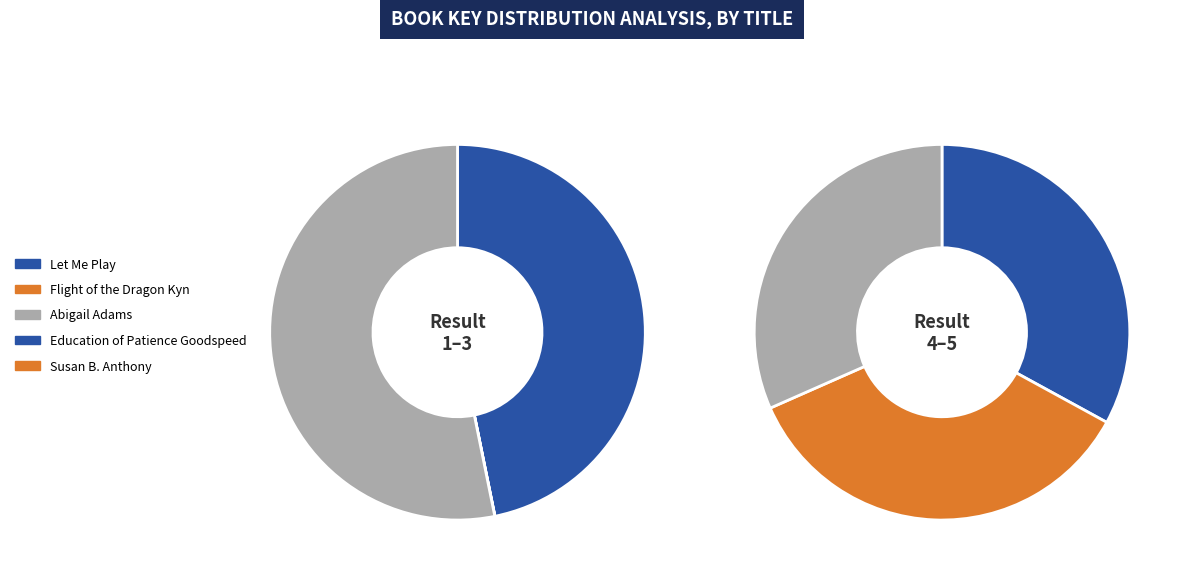

Is it true that Let Me Play is 32% of the pie?

False